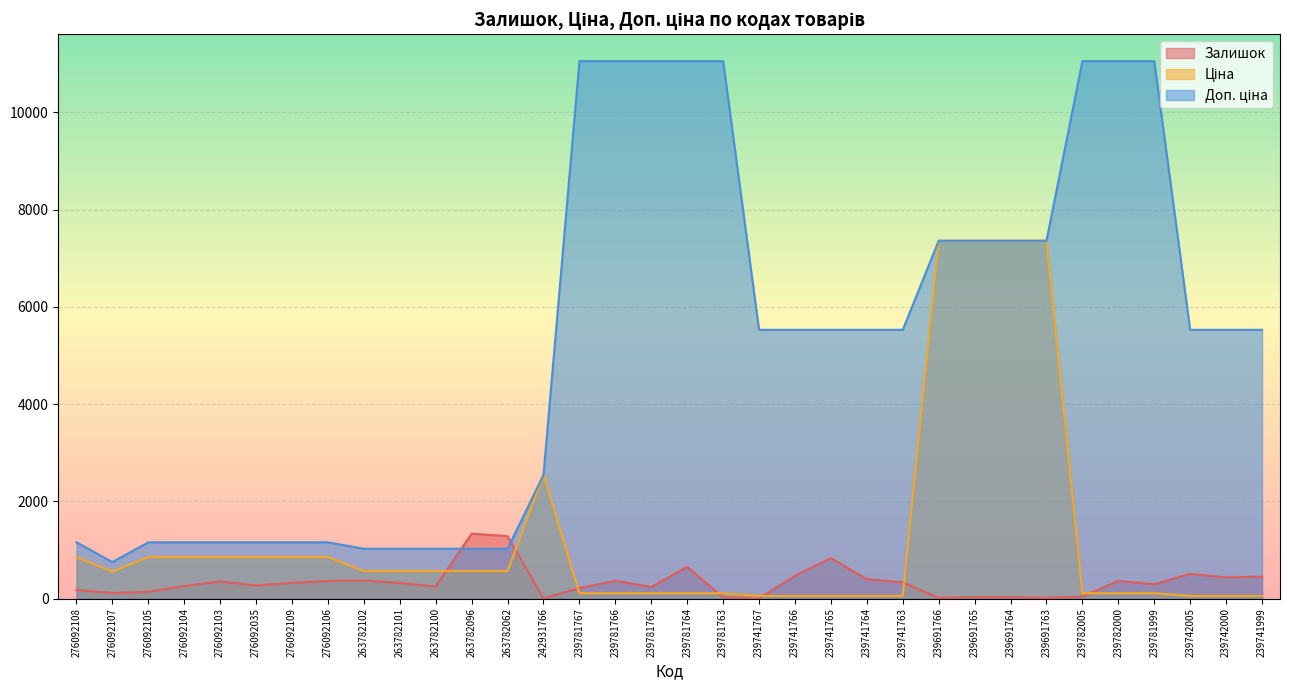

Which series has the largest range (max minus min)?

Доп. ціна